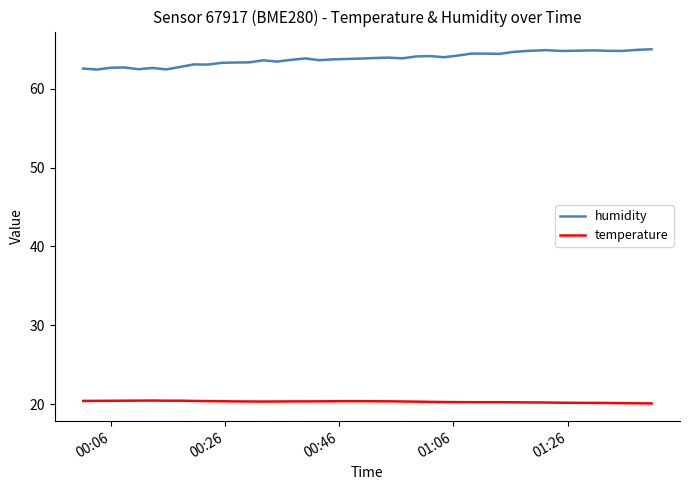

List the series in order of their overall mean, lowest first.

temperature, humidity